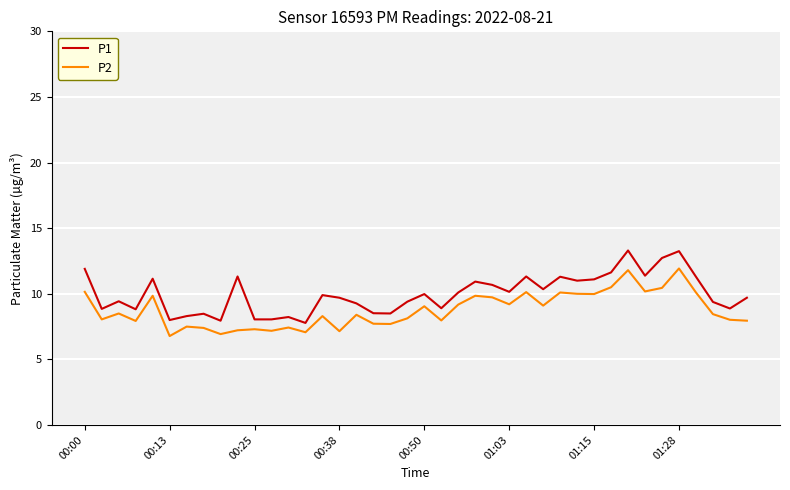

In P1, how many points are higher than both neighbors (excluding endpoints)?

12